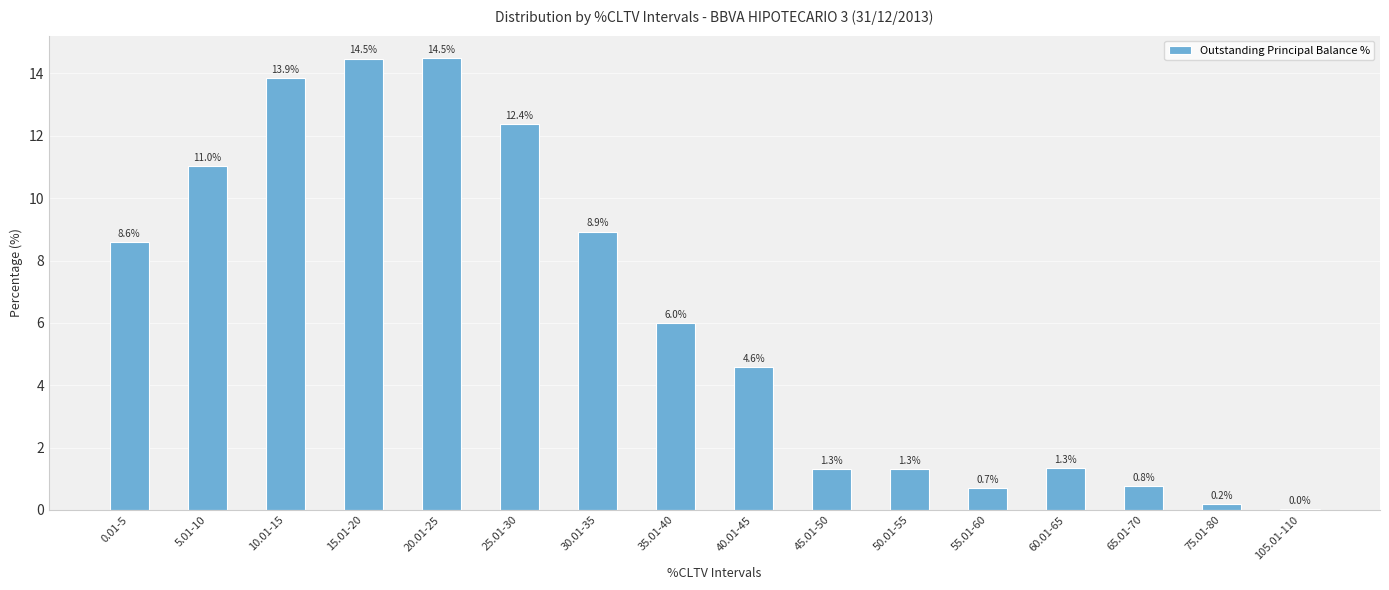

Is it true that the value at 30.01-35 is 14.7?

False